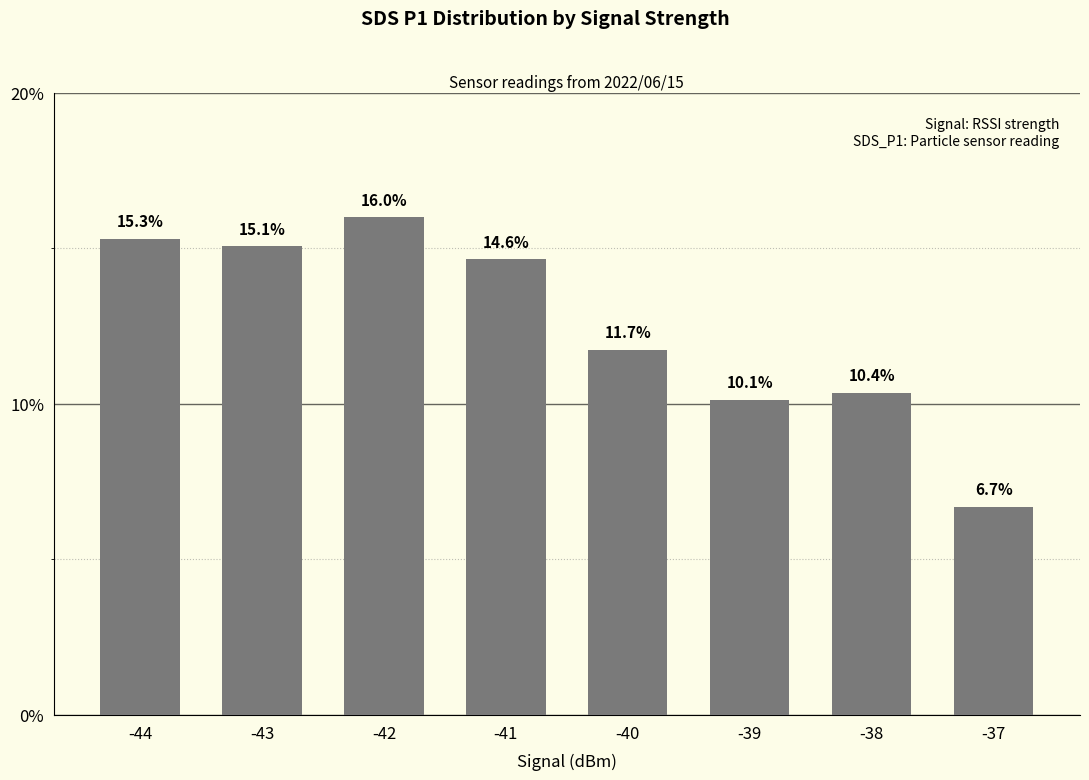

At which label is the value closest to 0?

-37